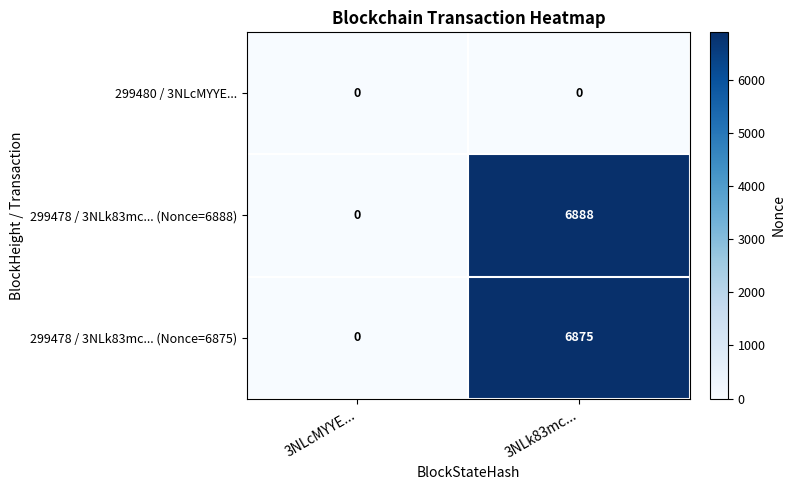

Reading left to right, what are all the values shown in this chart?

299480 / 3NLcMYYE...: 0	0
299478 / 3NLk83mc... (Nonce=6888): 0	6888
299478 / 3NLk83mc... (Nonce=6875): 0	6875